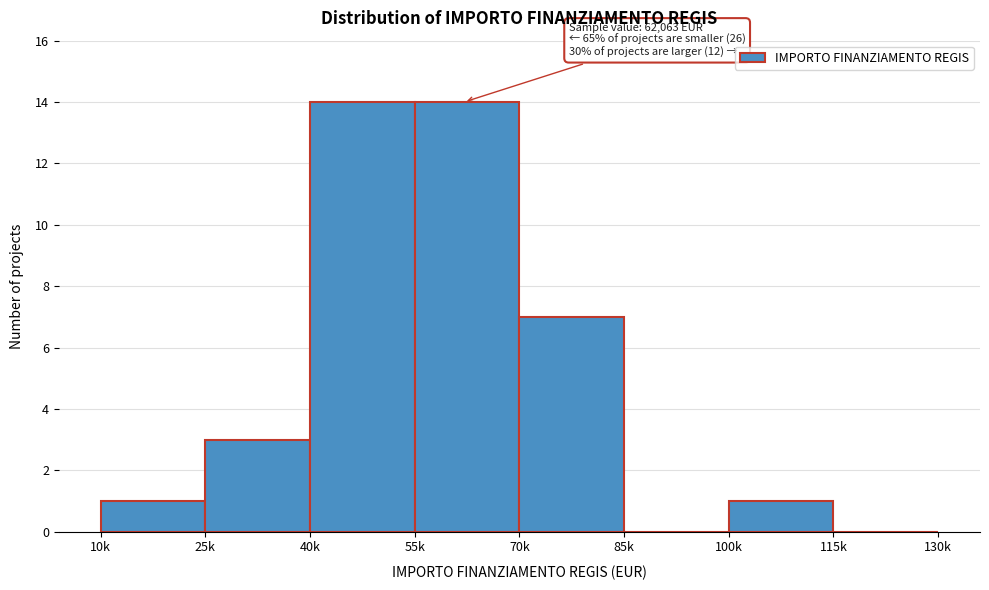

Reading left to right, what are all the values shown in this chart?

10k=1	25k=3	40k=14	55k=14	70k=7	85k=0	100k=1	115k=0